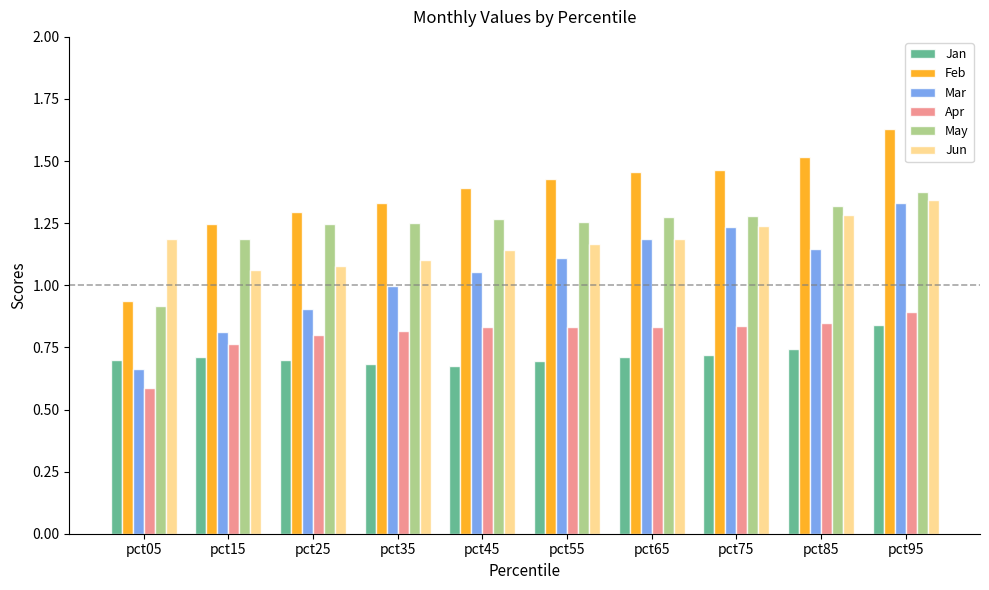

Does the chart contain any negative values?

No